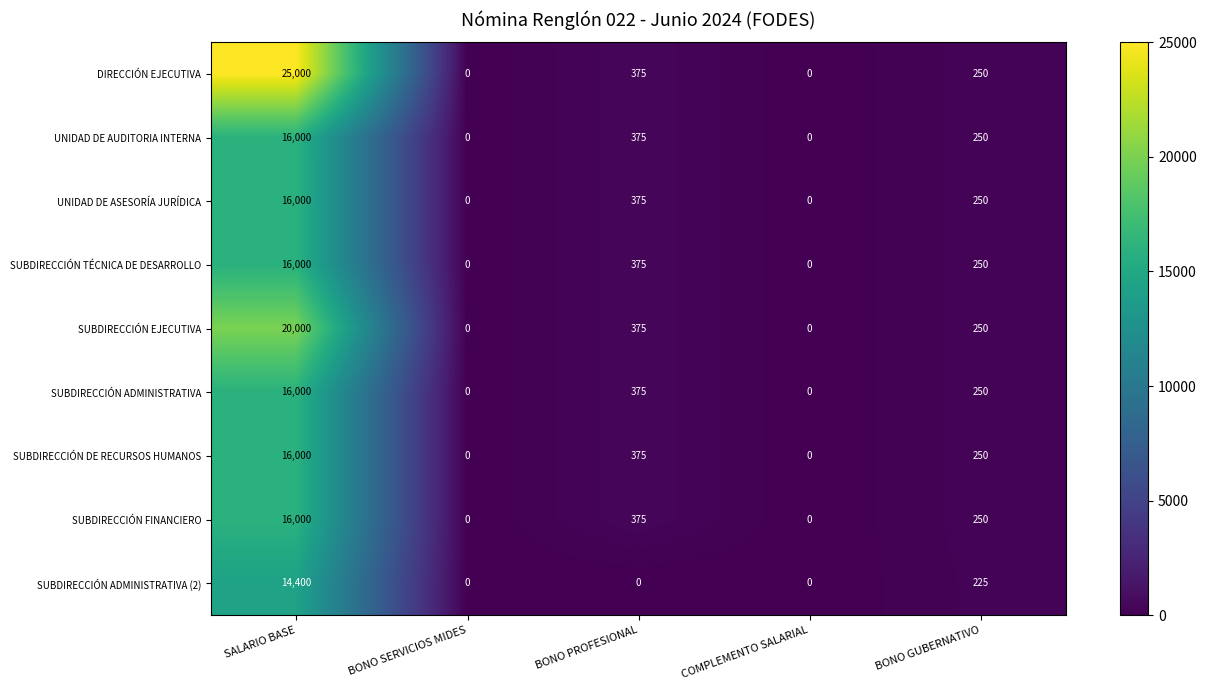

At how many categories does at least one series exceed 1790?

1